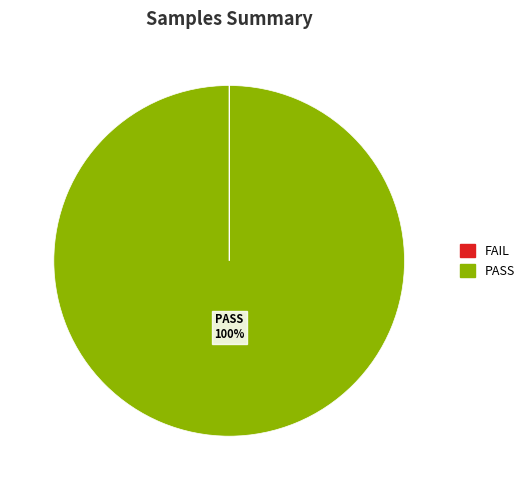

Does any single category account for the majority?

Yes